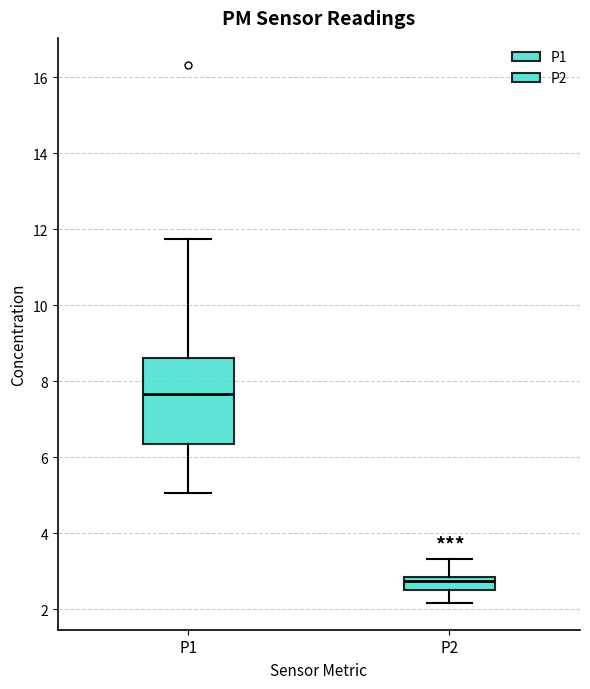

Reading left to right, transcribe this box plot: for each box, give where its median line is, the range the box spans, and where its two whiskers end, as read against the y-axis. The values are not printed on the chart, so give them approximately, as read against the axis.

P1: median 7.6, box 6.4 to 8.6, whiskers 5.0 to 11.8
P2: median 2.8 (inside the box), box 2.6 to 2.8, whiskers 2.2 to 3.4